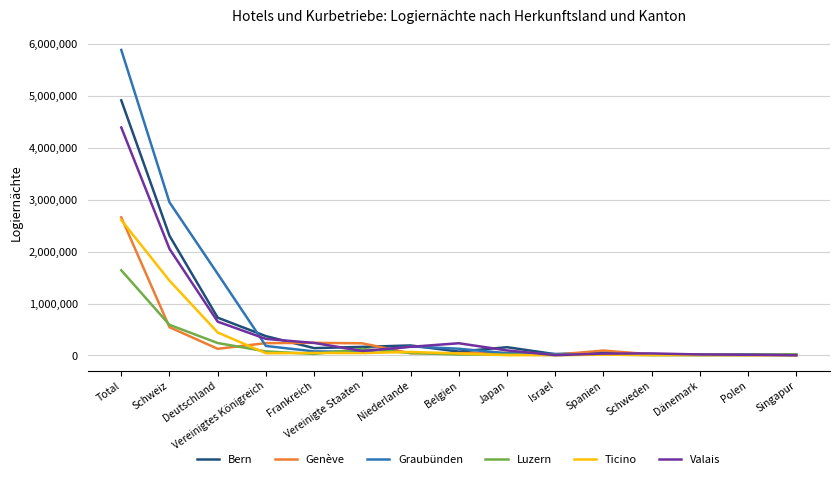

Which label corresponds to the largest value in the chart?

Total